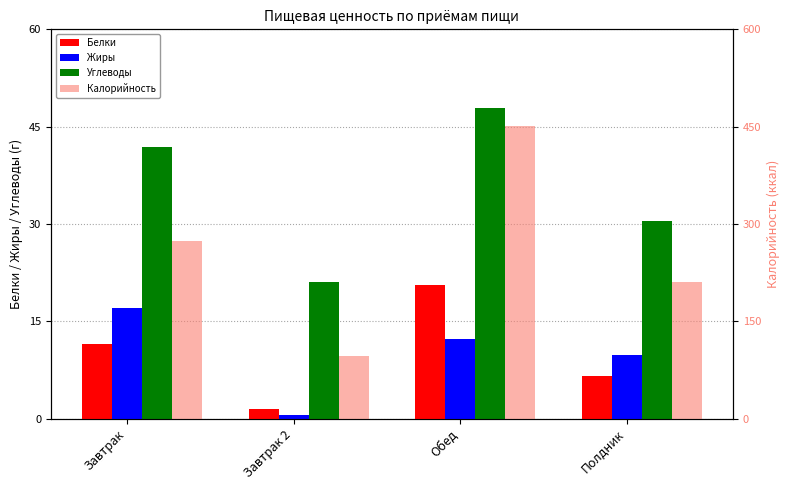

At which category does the chart reach its peak across all series?

Обед